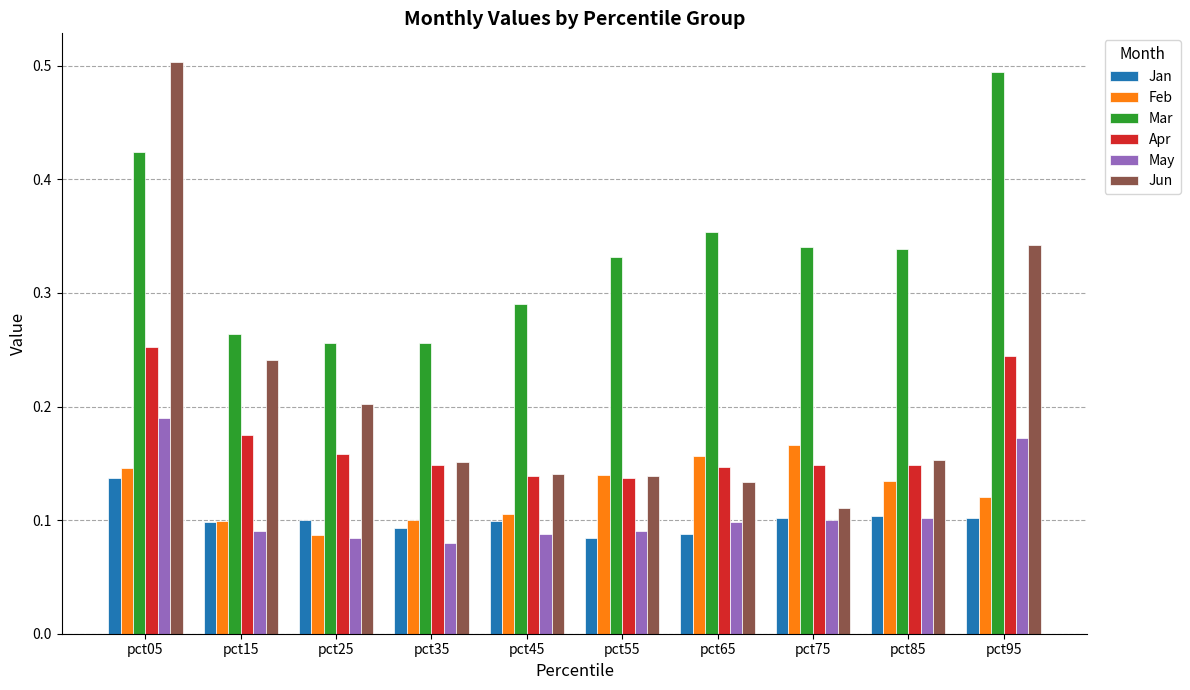

The Jan series shows 0.1 at pct15. True or false?

True